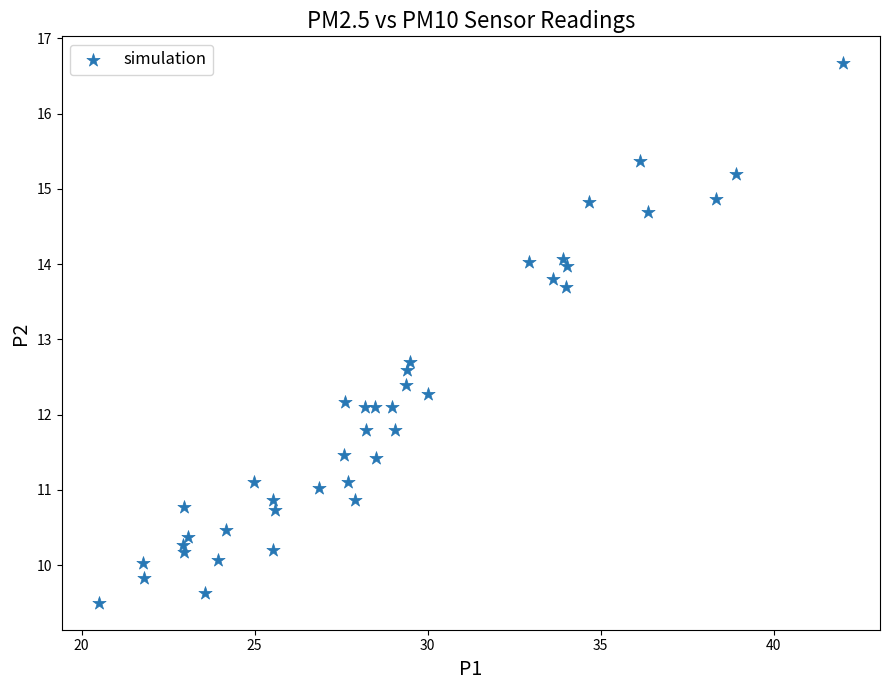

What is the range of Y values (max minus min)?

7.2